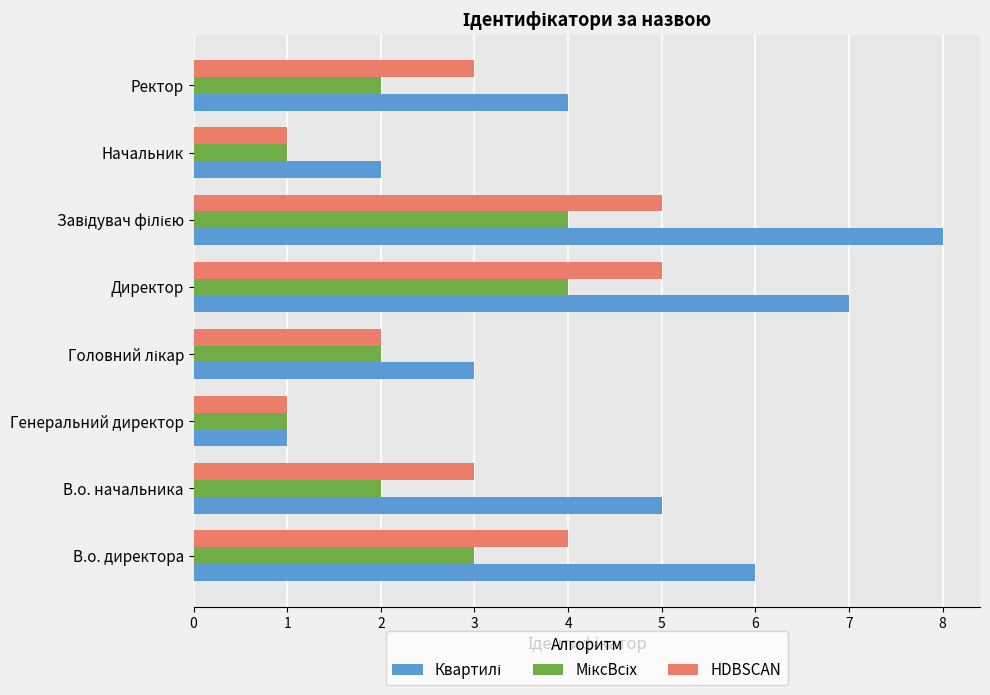

The HDBSCAN series shows 6 at В.о. директора. True or false?

False